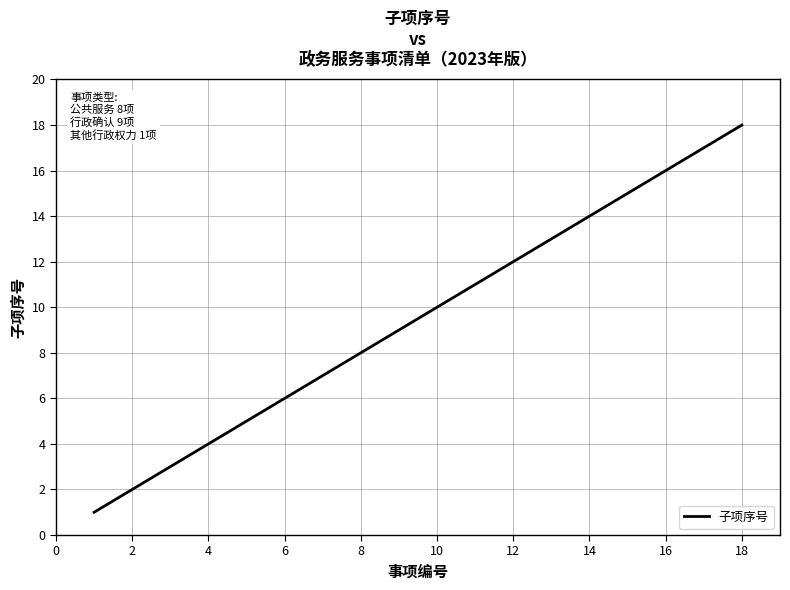

What is the difference between the maximum and minimum values?

17